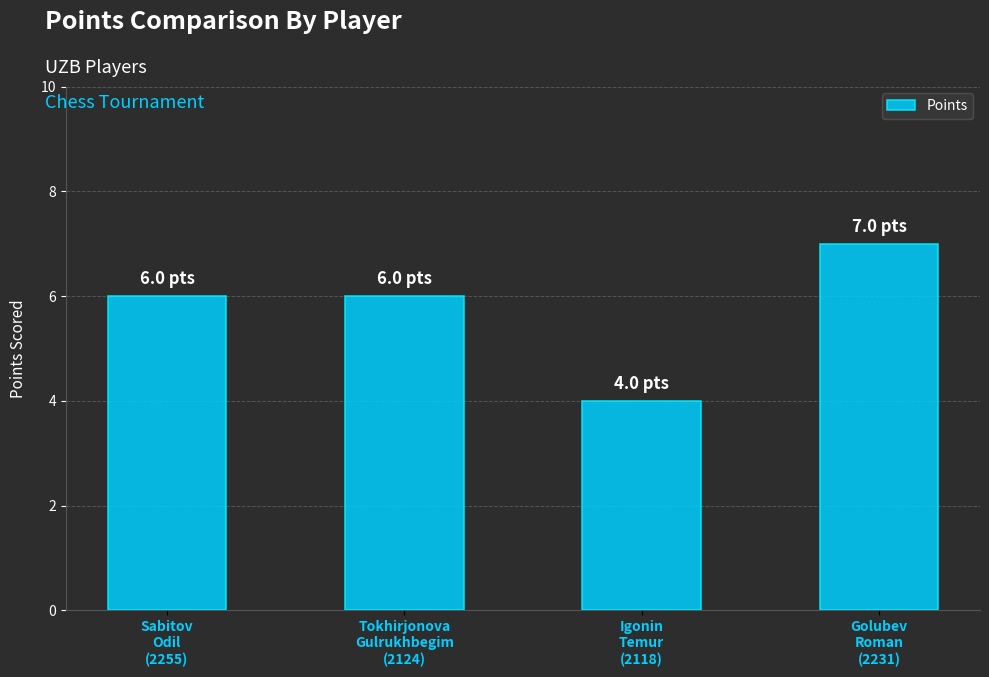

What is the minimum value shown in the chart?

4